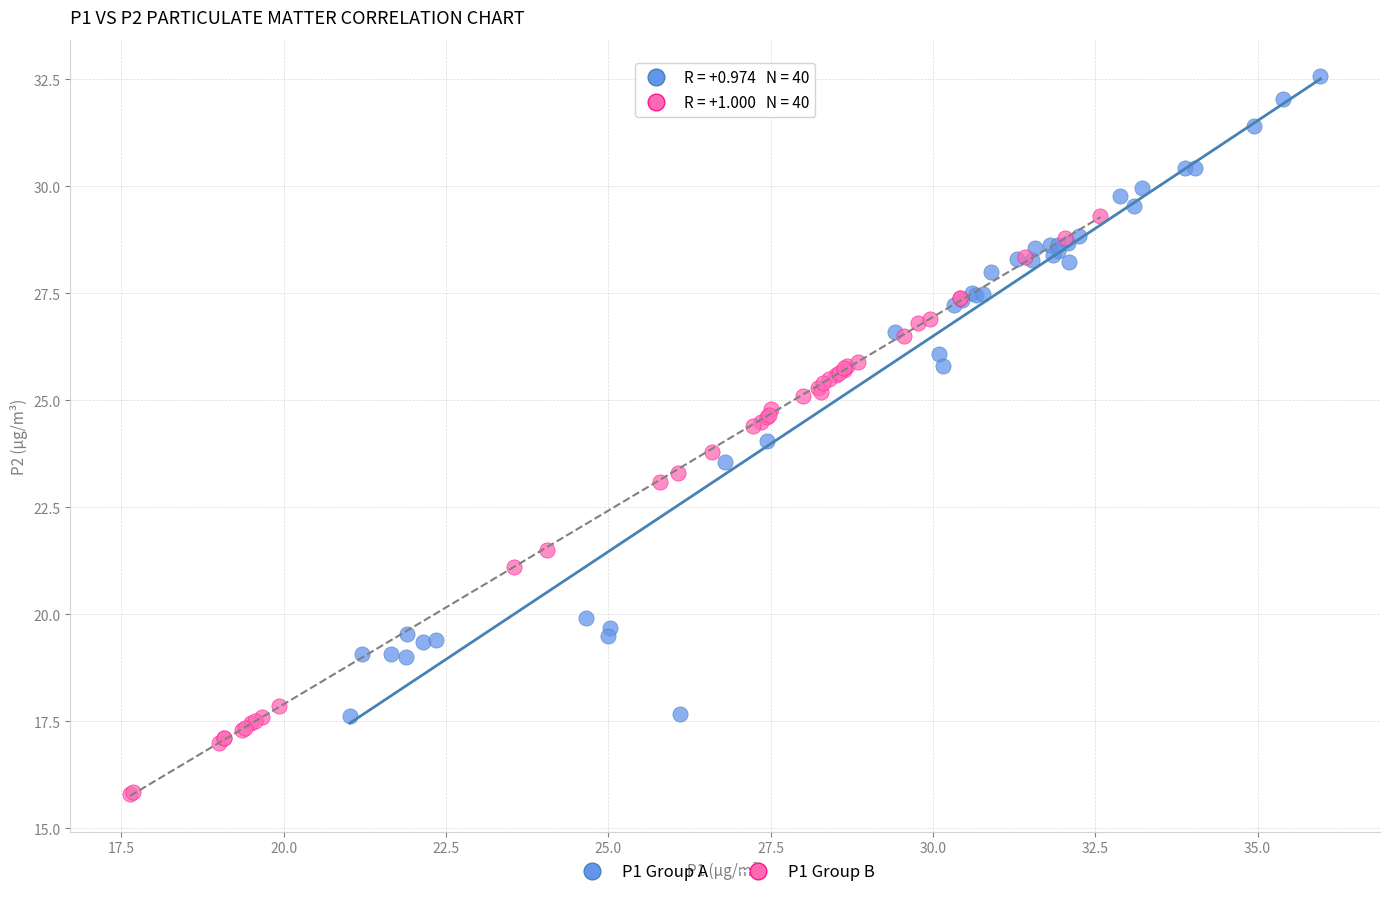

Which series contains the highest Y value?

P1 Group A